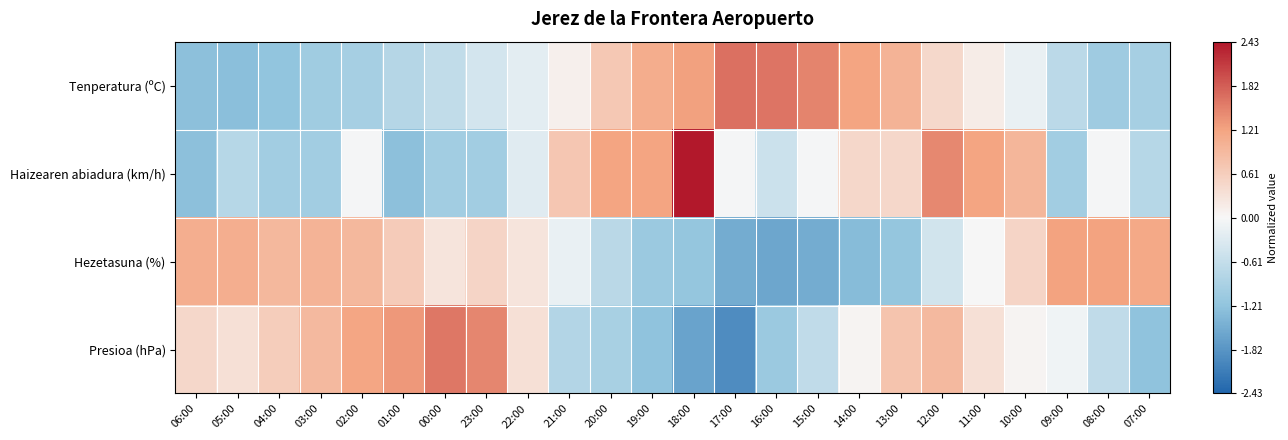

How many distinct data groups are displayed?

4